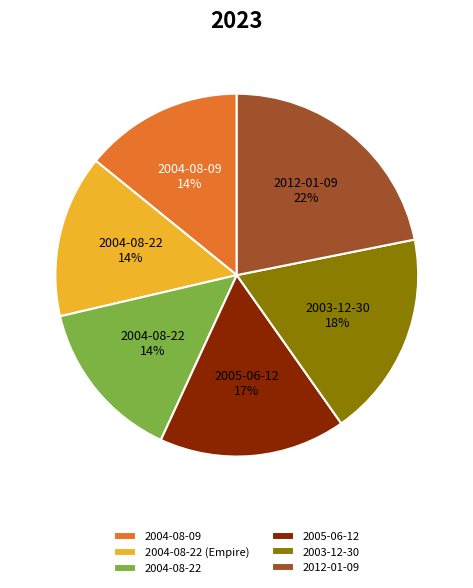

Do 2005-06-12 and 2012-01-09 together represent more than half of the pie?

No